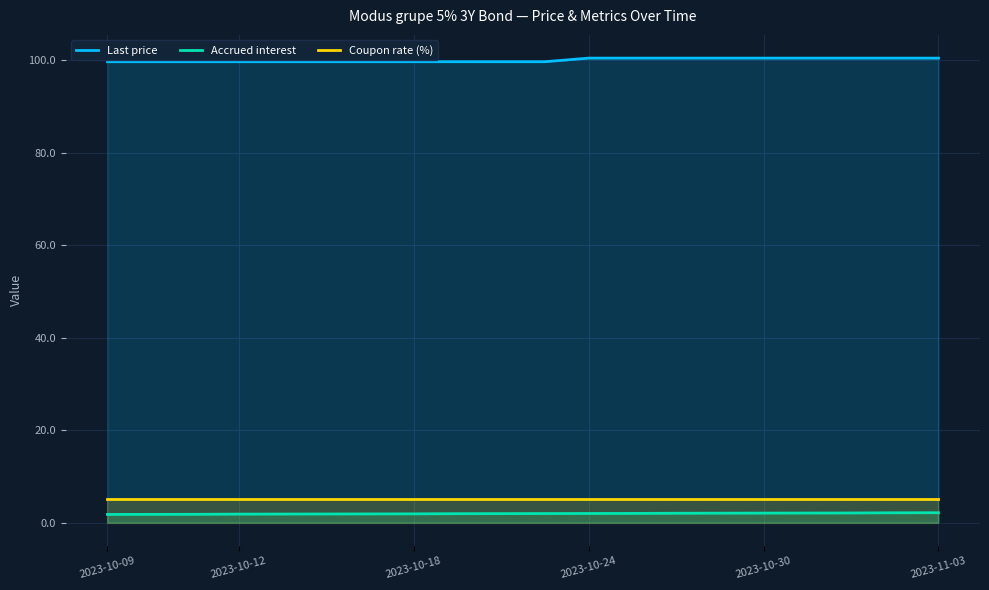

True or false: Coupon rate (%) and Accrued interest cross at least once.

False